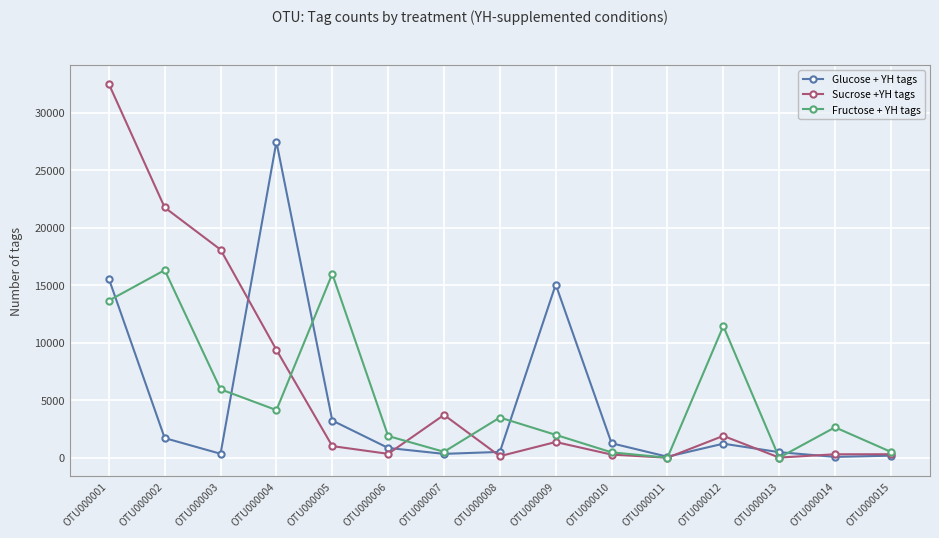

What are all the series names shown in the legend?

Glucose + YH tags, Sucrose +YH tags, Fructose + YH tags